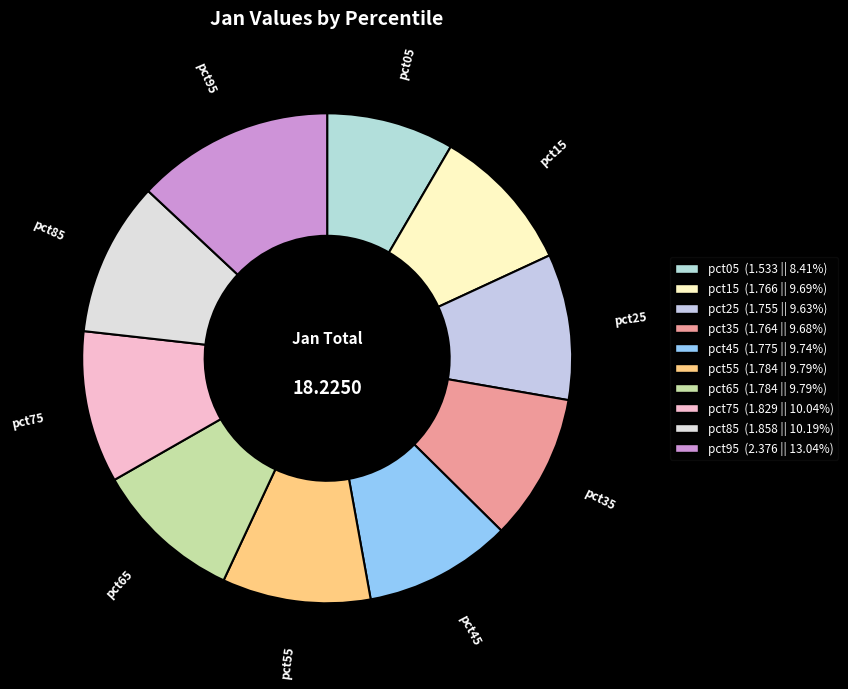

Is there any slice that represents more than half of the pie?

No